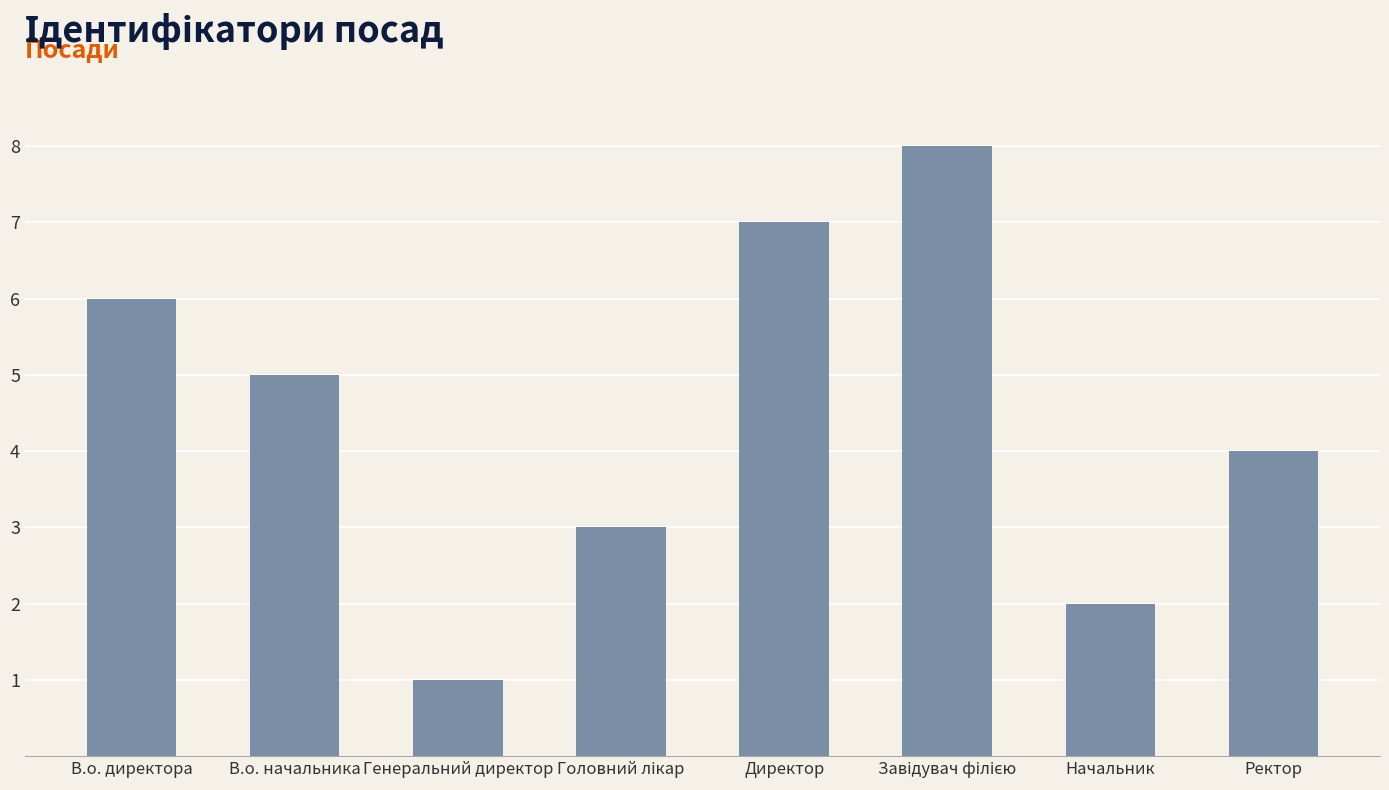

What is the label of the 1st bar from the left?

В.о. директора